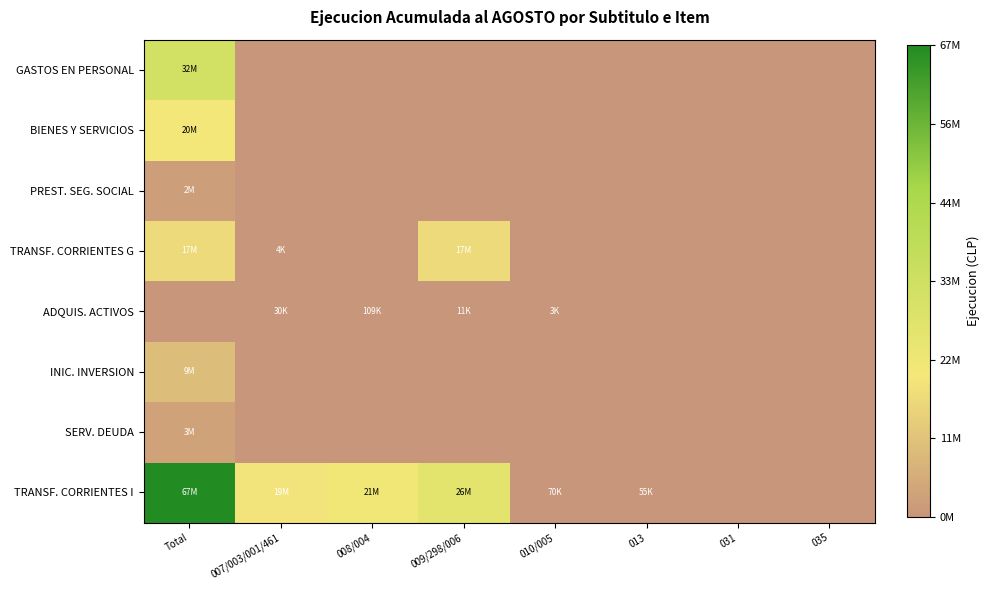

How many series are shown in this chart?

8